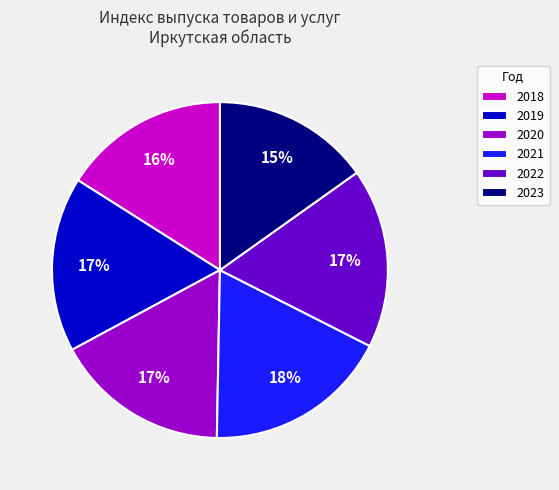

What is the largest slice in the pie chart?

2021